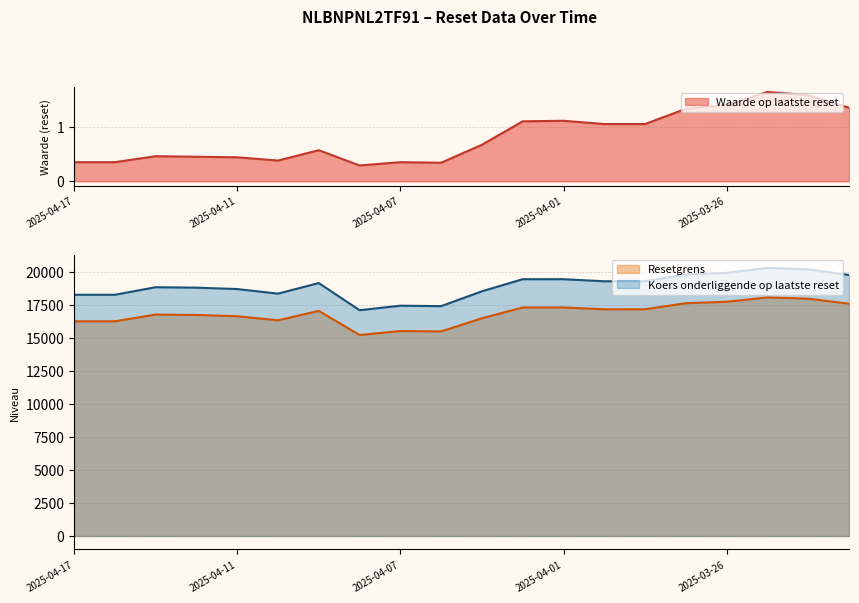

What is the value of the Waarde op laatste reset point at the 13th from the left?

1.1